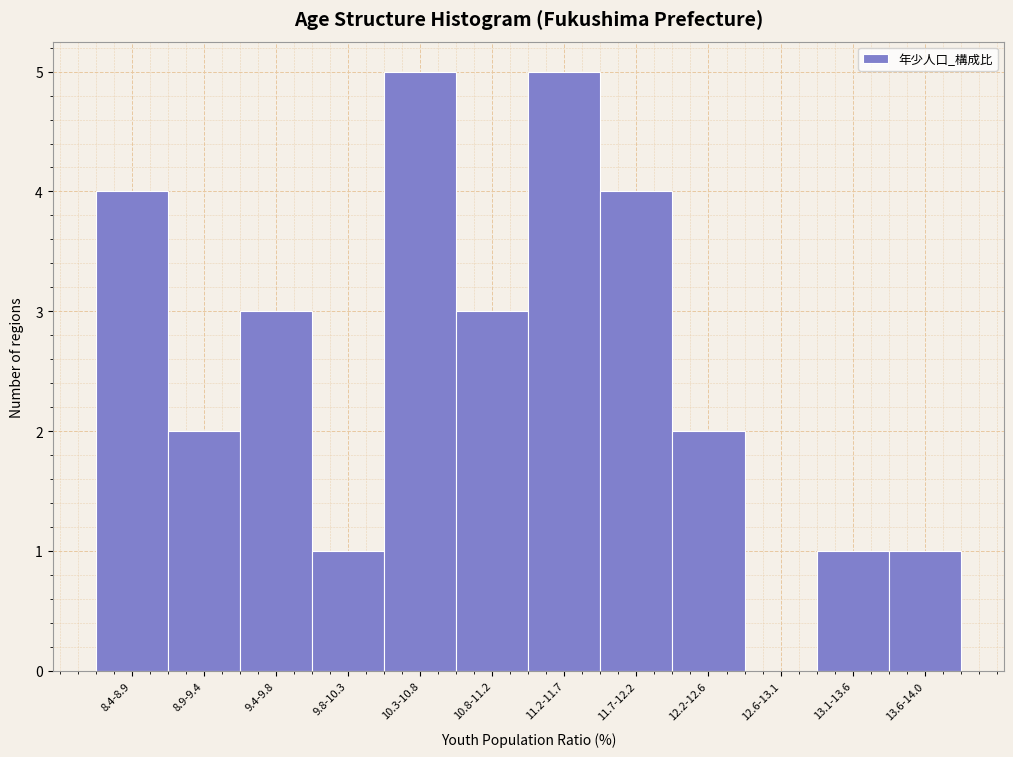

Reading left to right, transcribe all the data shown in this chart.

8.4-8.9=4	8.9-9.4=2	9.4-9.8=3	9.8-10.3=1	10.3-10.8=5	10.8-11.2=3	11.2-11.7=5	11.7-12.2=4	12.2-12.6=2	12.6-13.1=0	13.1-13.6=1	13.6-14.0=1